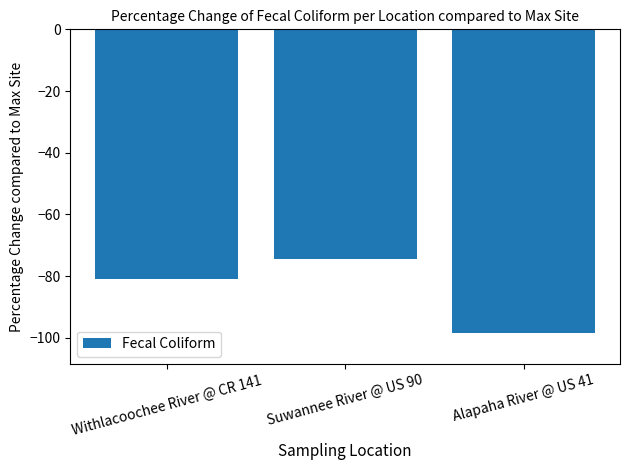

What is the label of the 3rd bar from the right?

Withlacoochee River @ CR 141